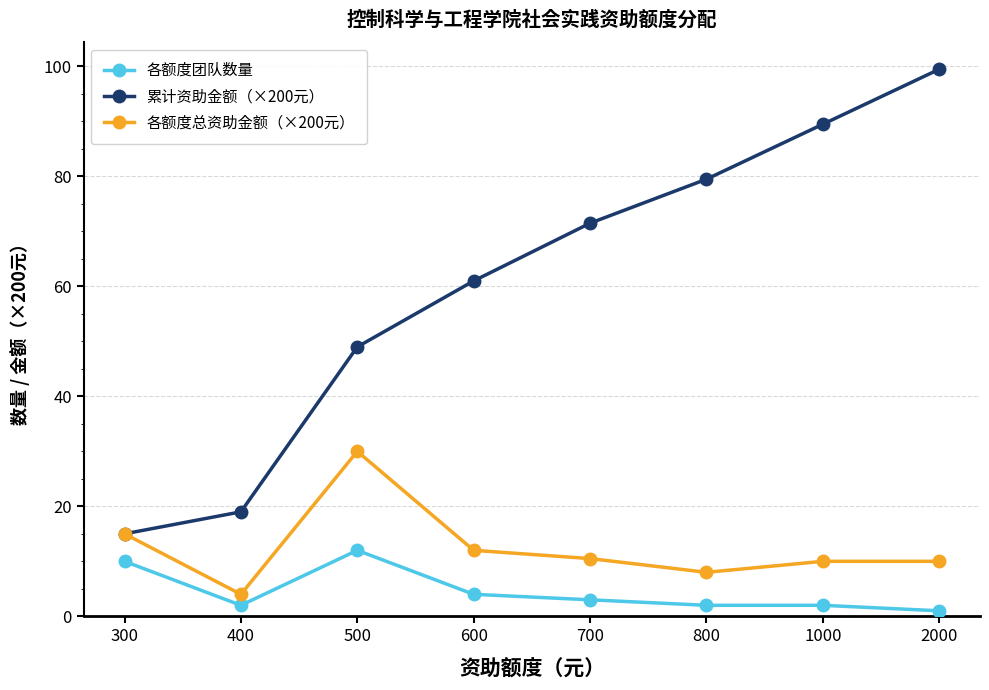

What are all the series names shown in the legend?

各额度团队数量, 累计资助金额（×200元）, 各额度总资助金额（×200元）